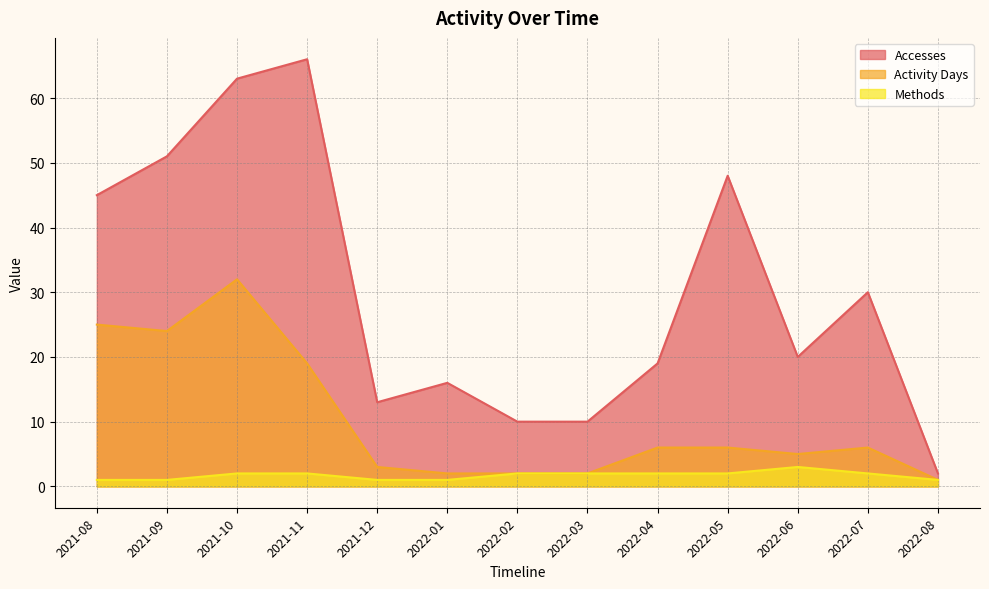

What is the difference between the highest and lowest values at 2022-05?

46